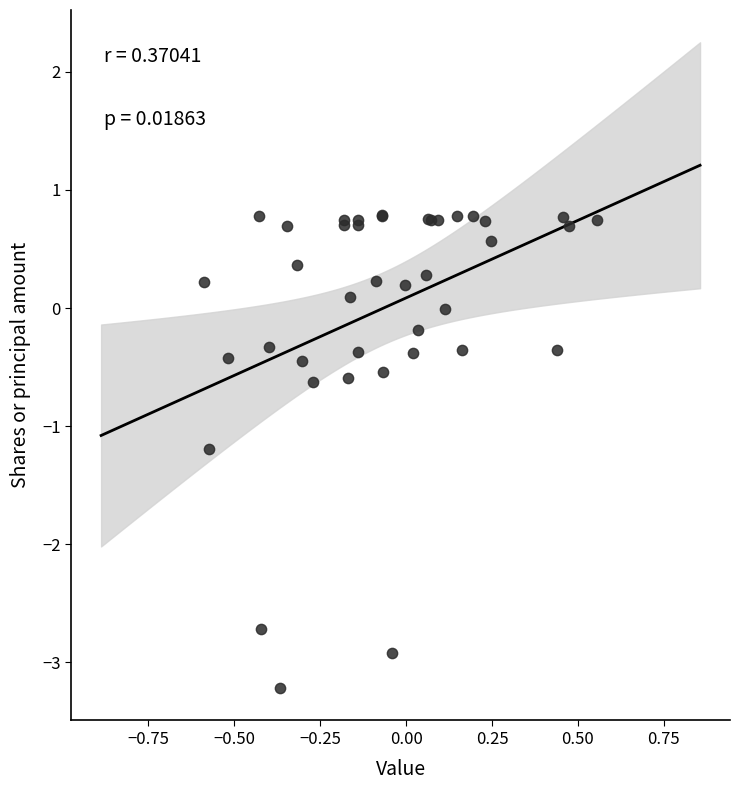

What Y value in the scatter plot is closest to -1?

-1.2